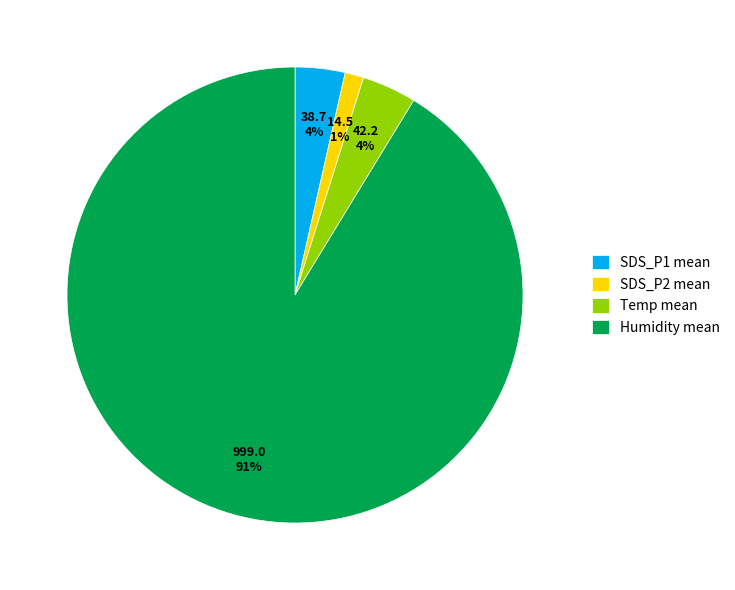

Which slice is the smallest?

SDS_P2 mean